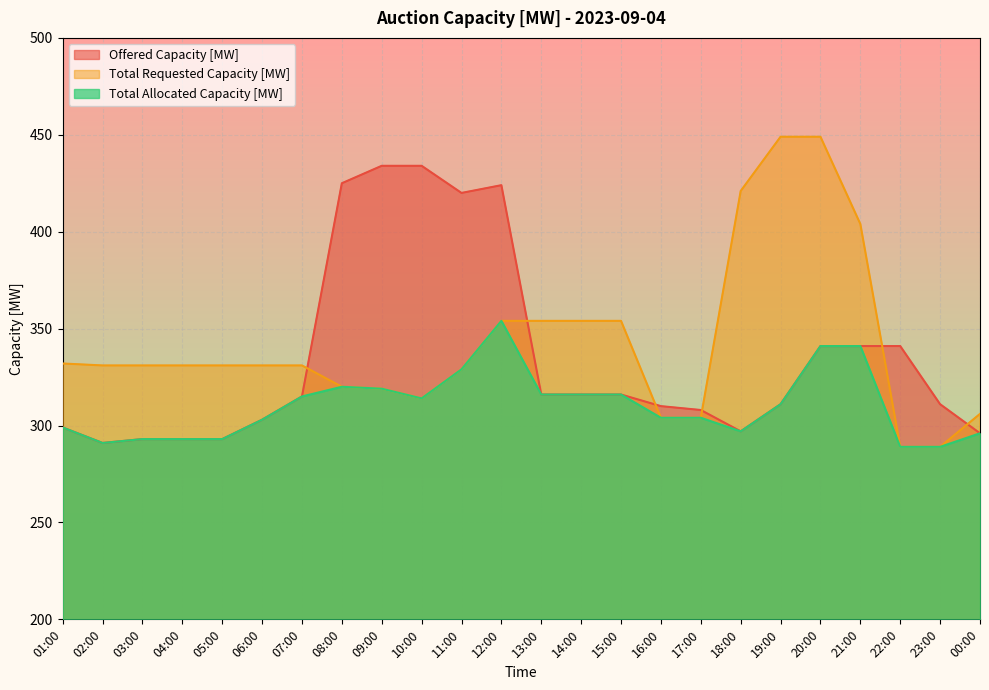

True or false: Total Allocated Capacity [MW] has more than 2 interior local peaks.

False